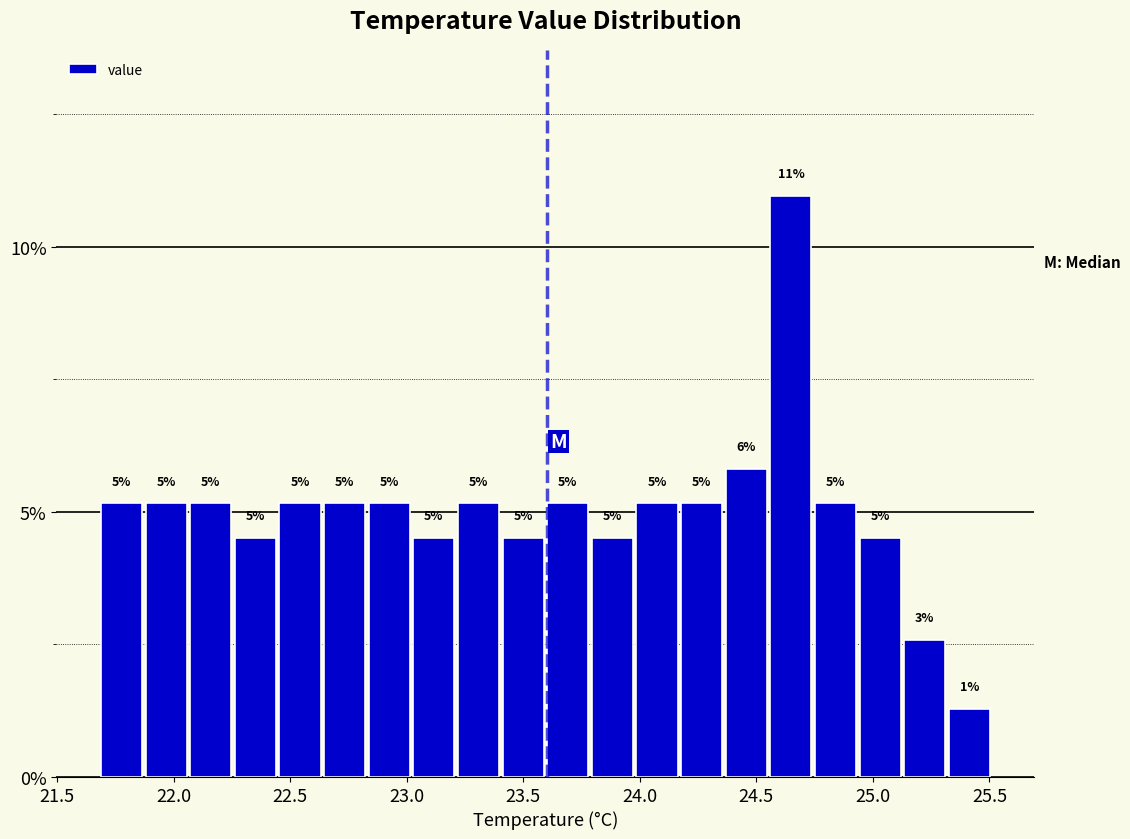

Read against the x-axis, roughly where is the centre of the tallest bar?

24.65